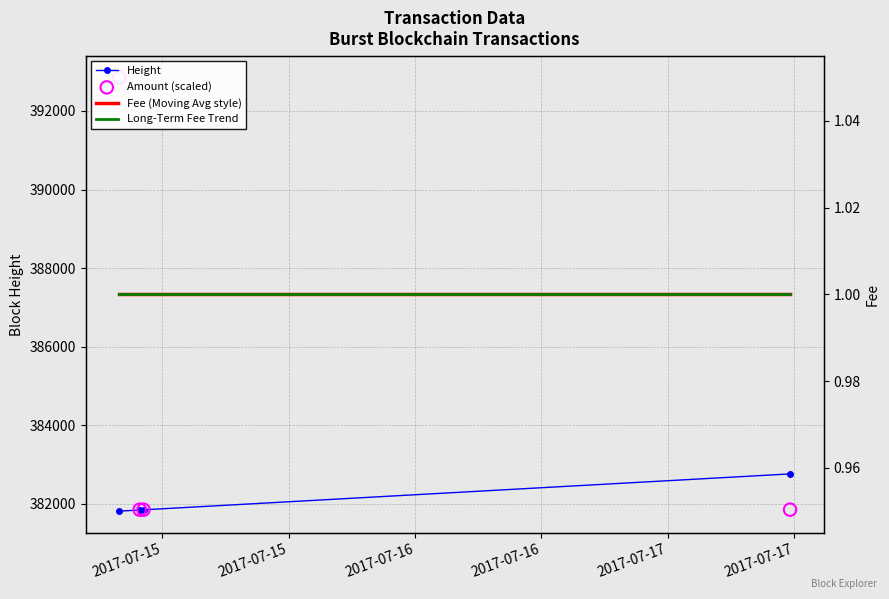

Which series has the largest Y range (max minus min)?

Amount (scaled)